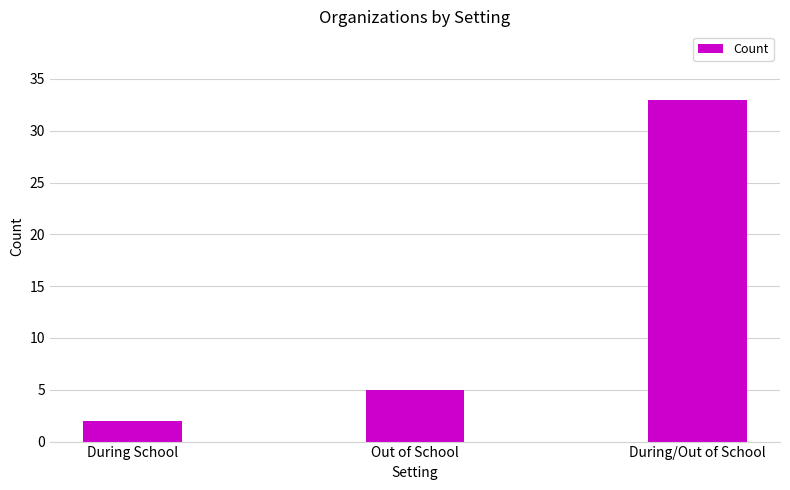

Does the chart contain any negative values?

No